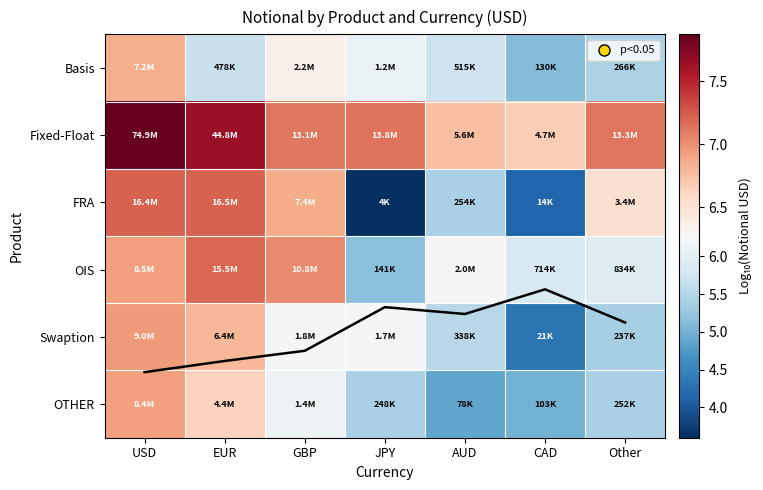

Where does the Swaption series first go above 6?

USD